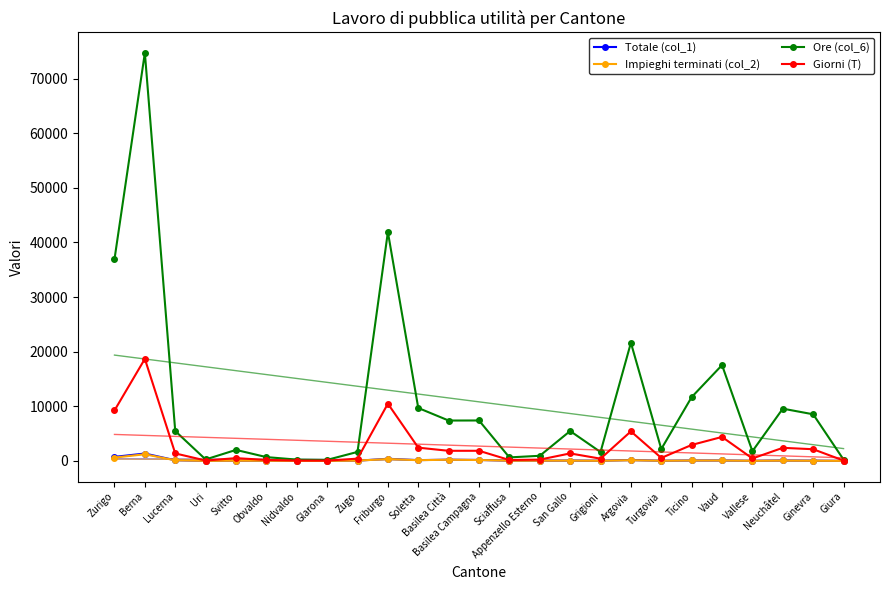

Between Ginevra and Giura, which series saw the biggest shift?

Ore (col_6)